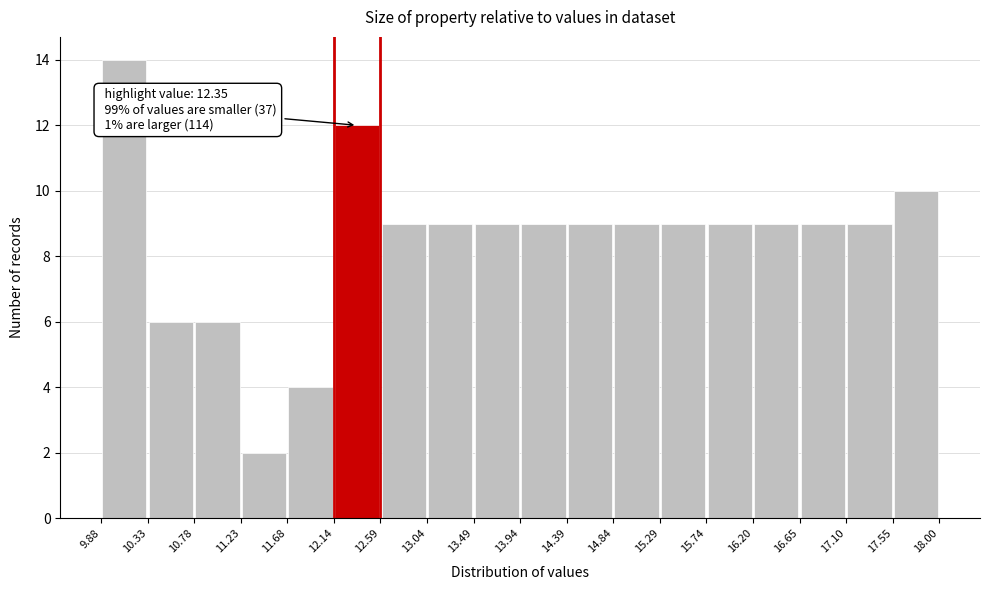

Which range on the x-axis has the tallest bar?

9.88 to 10.33